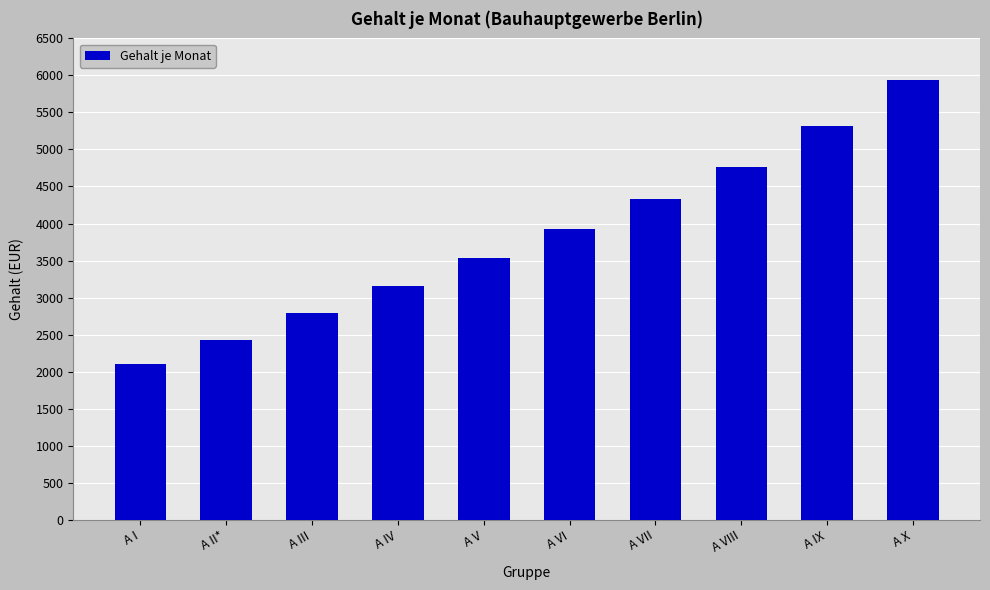

How many categories are shown in the chart?

10